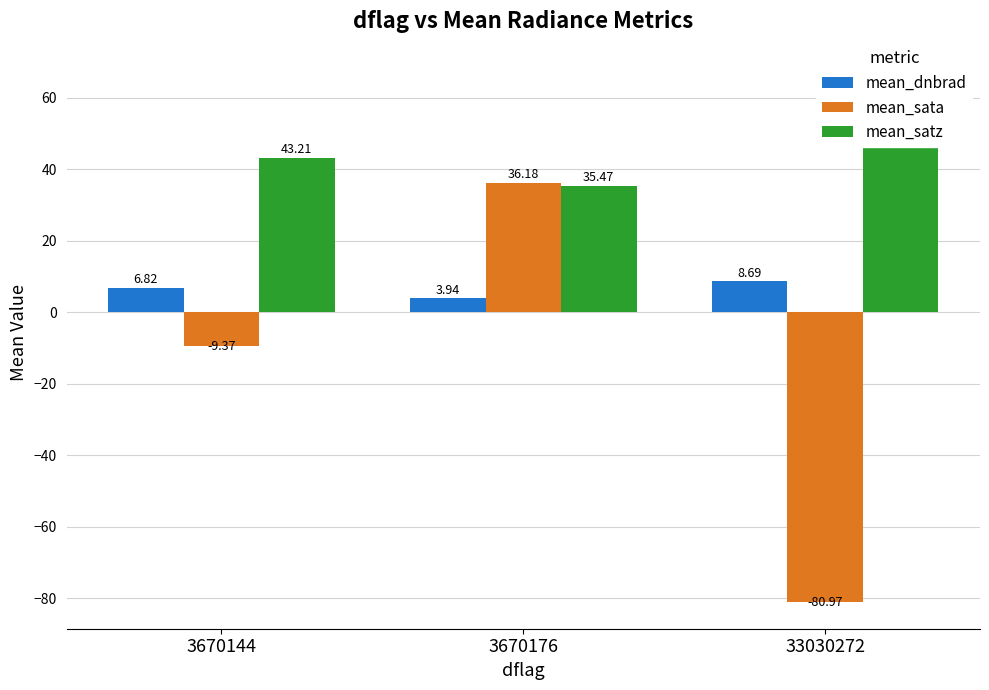

At 33030272, list the series in order from largest to smallest.

mean_satz, mean_dnbrad, mean_sata